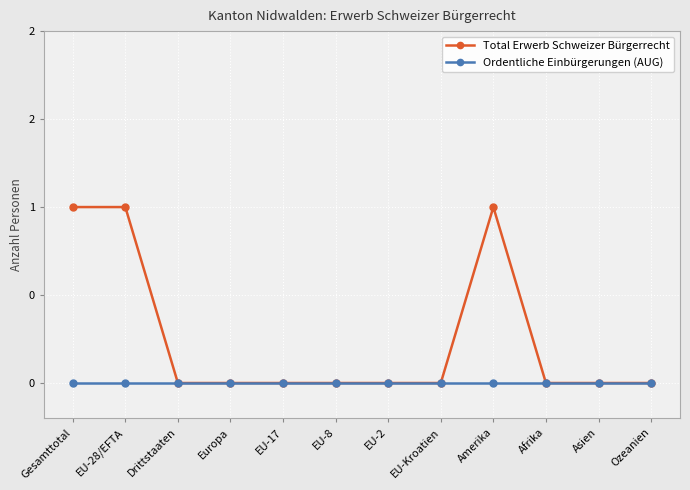

Does the chart have visible grid lines?

Yes